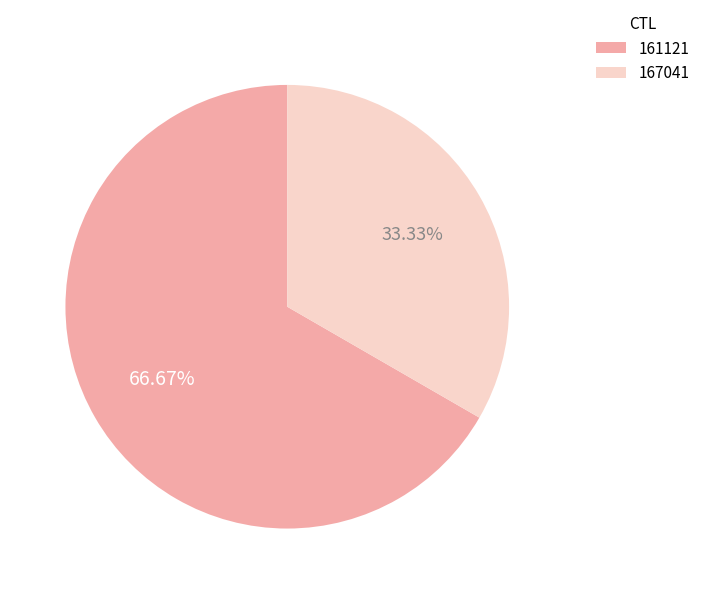

To the nearest percent, what is the average slice percentage?

50%